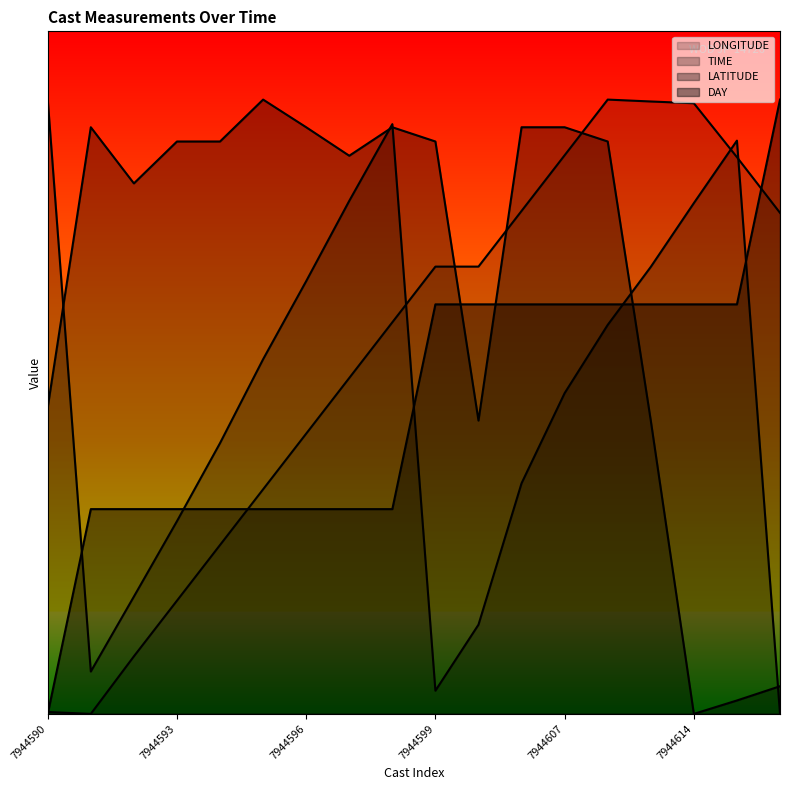

What is the difference between the highest and lowest values at 17?

45.0